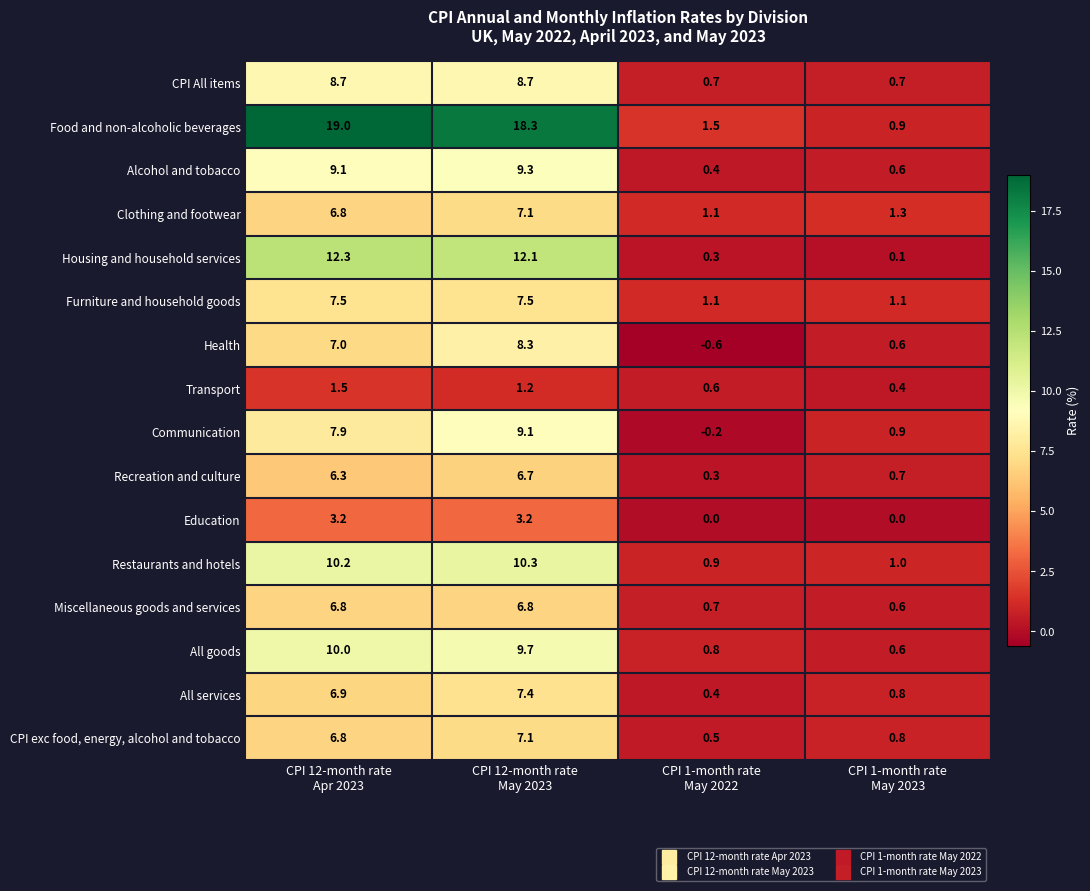

Count the number of data series in this chart.

16